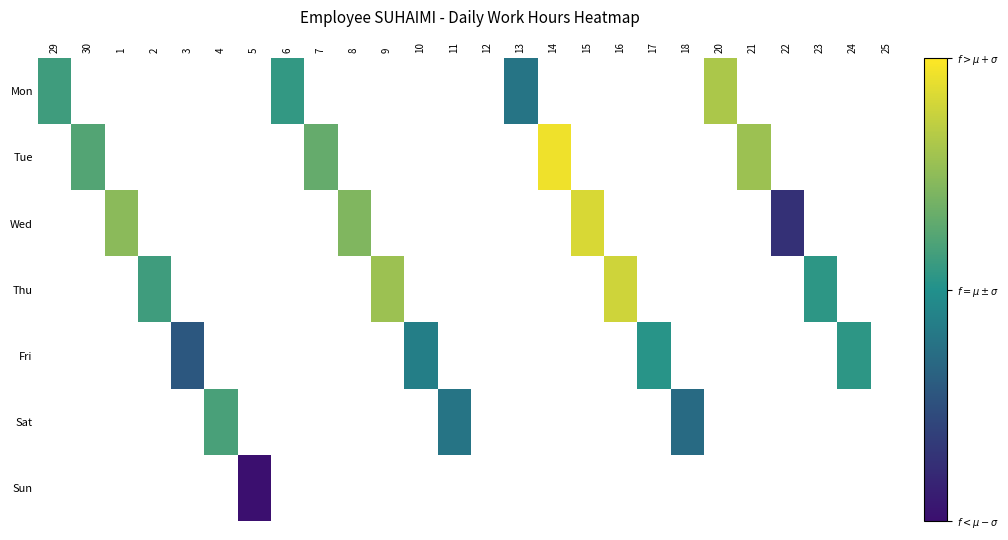

At which category does the chart reach its minimum across all series?

30